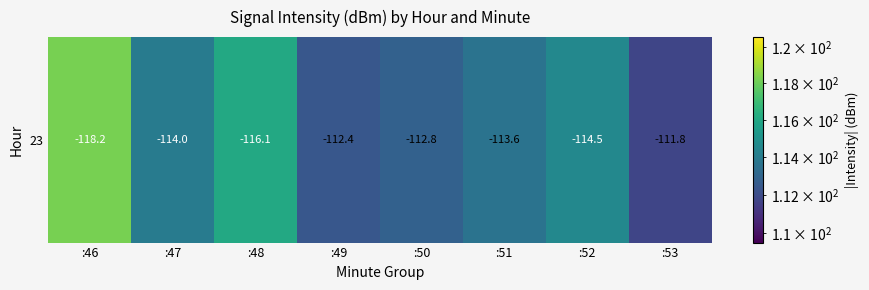

What is the maximum value shown in the chart?

118.2